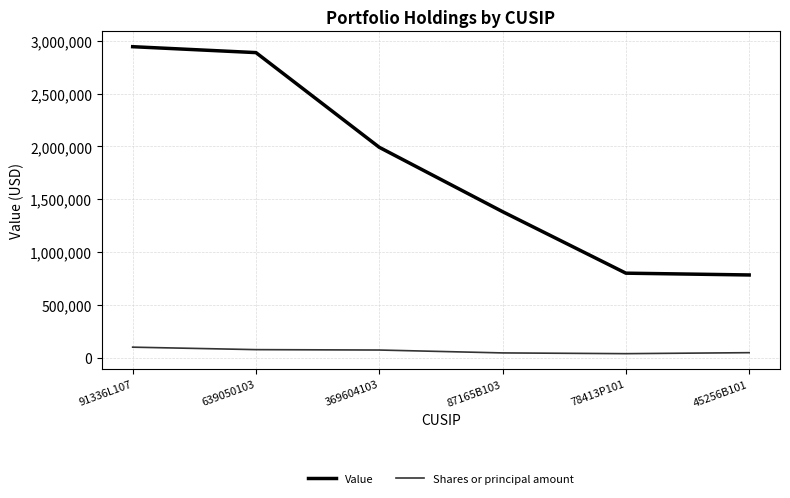

True or false: Shares or principal amount and Value cross at least once.

False